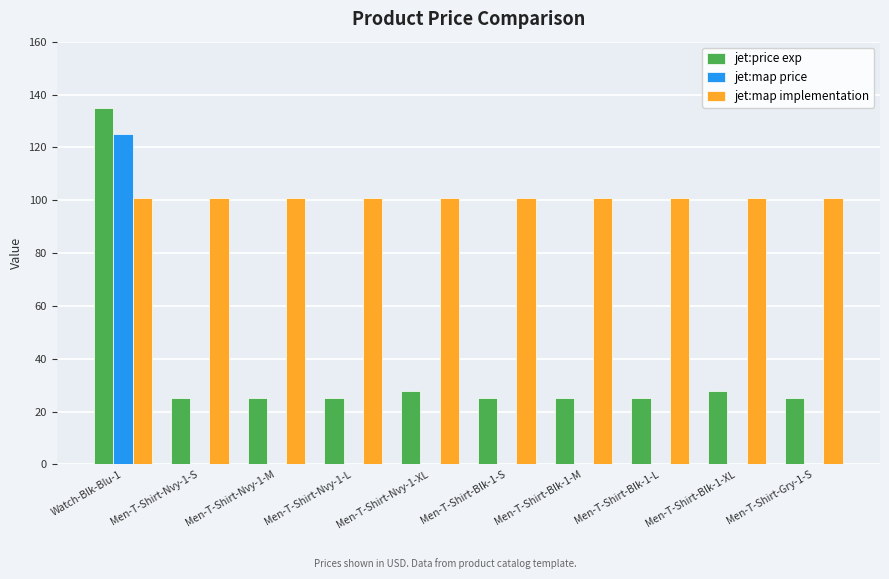

What is the maximum value shown in the chart?

135.0